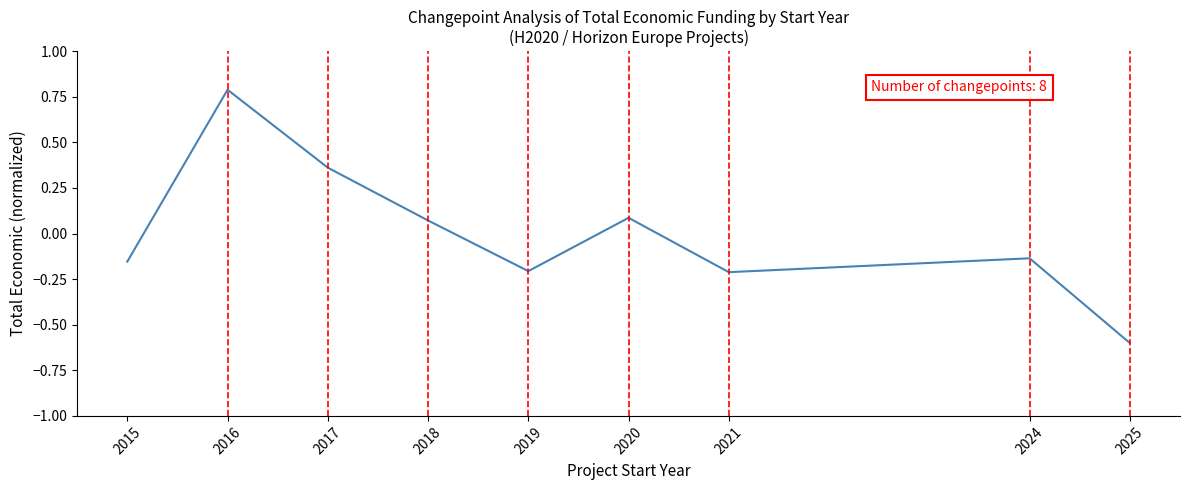

Where is the first local maximum?

2016